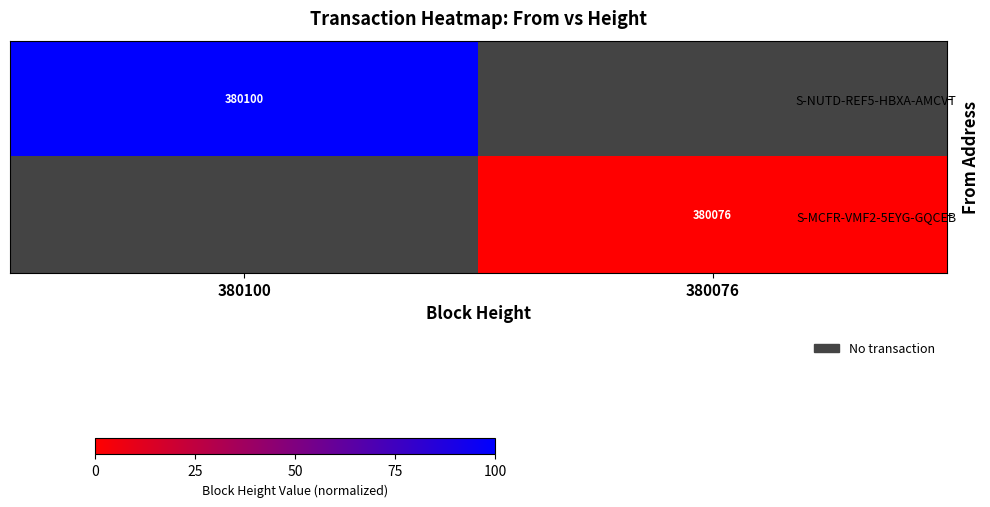

Is the value of S-MCFR-VMF2-5EYG-GQCEB at 380076 greater than the value of S-NUTD-REF5-HBXA-AMCVT at 380100?

No